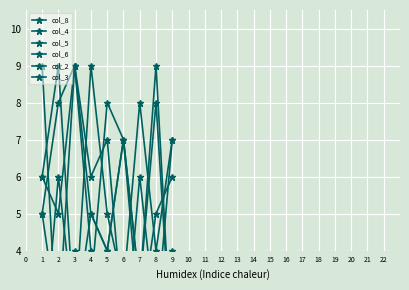

How many interior local peaks does the col_5 series have?

3